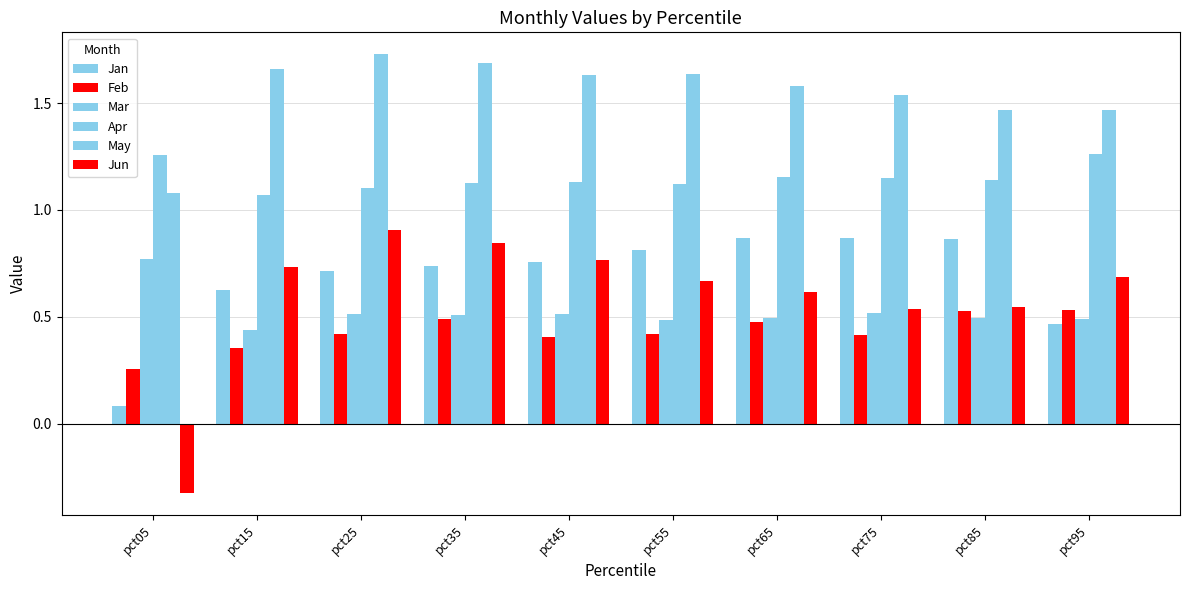

How many data points does each series have?

10